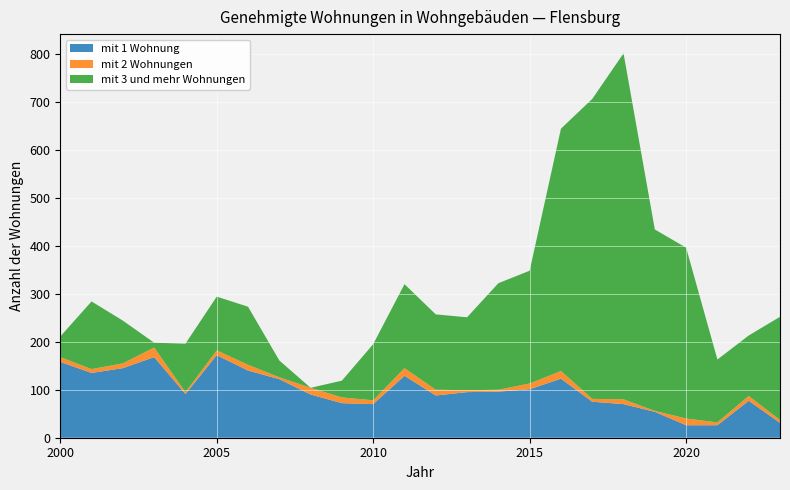

Reading left to right, what are all the values shown in this chart?

mit 1 Wohnung: 2000=158	2001=135	2002=145	2003=168	2004=91	2005=172	2006=140	2007=122	2008=90	2009=72	2010=70	2011=129	2012=88	2013=95	2014=96	2015=101	2016=123	2017=75	2018=70	2019=54	2020=26	2021=26	2022=77	2023=31
mit 2 Wohnungen: 2000=10	2001=8	2002=10	2003=20	2004=4	2005=10	2006=12	2007=4	2008=14	2009=12	2010=8	2011=16	2012=12	2013=4	2014=4	2015=12	2016=16	2017=6	2018=10	2019=2	2020=14	2021=6	2022=10	2023=6
mit 3 und mehr Wohnungen: 2000=43	2001=141	2002=89	2003=10	2004=101	2005=112	2006=121	2007=35	2008=0	2009=35	2010=117	2011=175	2012=157	2013=152	2014=222	2015=235	2016=505	2017=625	2018=721	2019=378	2020=356	2021=131	2022=126	2023=215
Insgesamt: 2000=211	2001=284	2002=244	2003=198	2004=196	2005=294	2006=273	2007=161	2008=104	2009=119	2010=195	2011=320	2012=257	2013=251	2014=322	2015=348	2016=644	2017=706	2018=801	2019=434	2020=396	2021=163	2022=213	2023=252